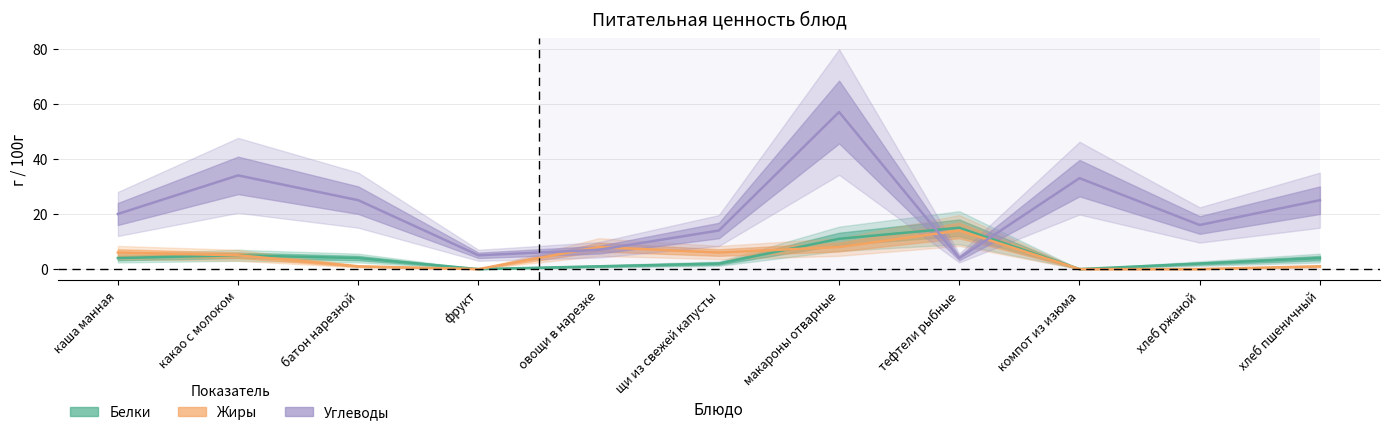

What are all the series names shown in the legend?

Белки, Жиры, Углеводы